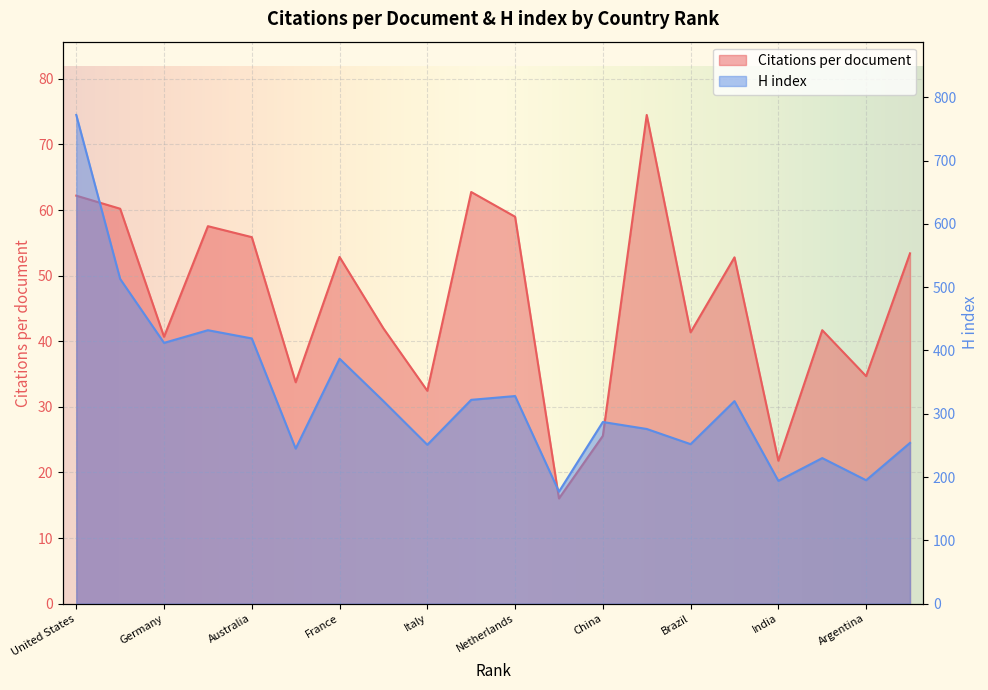

What is the value of the H index point at the 19th from the left?

195.0